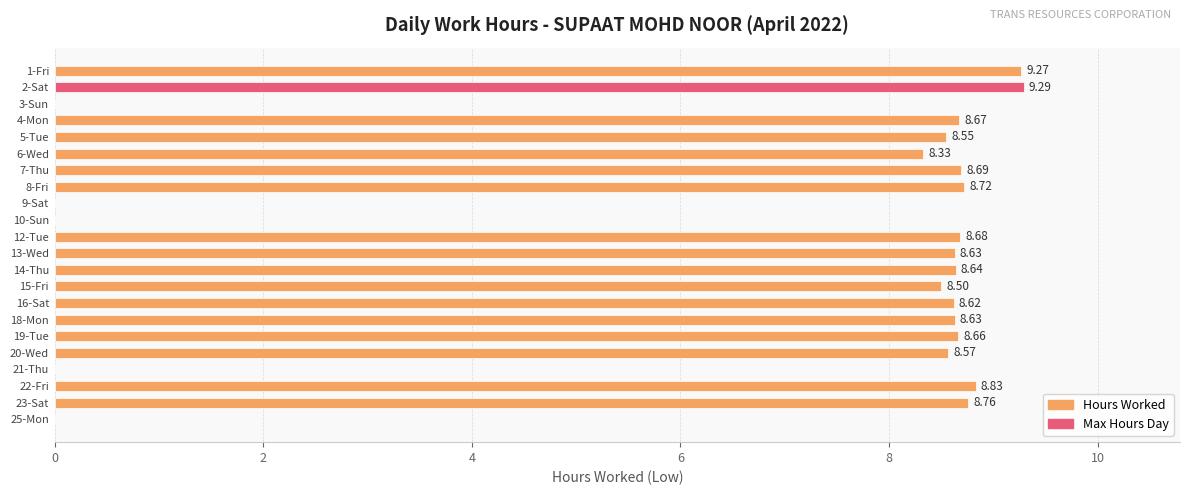

How many series are shown in this chart?

1